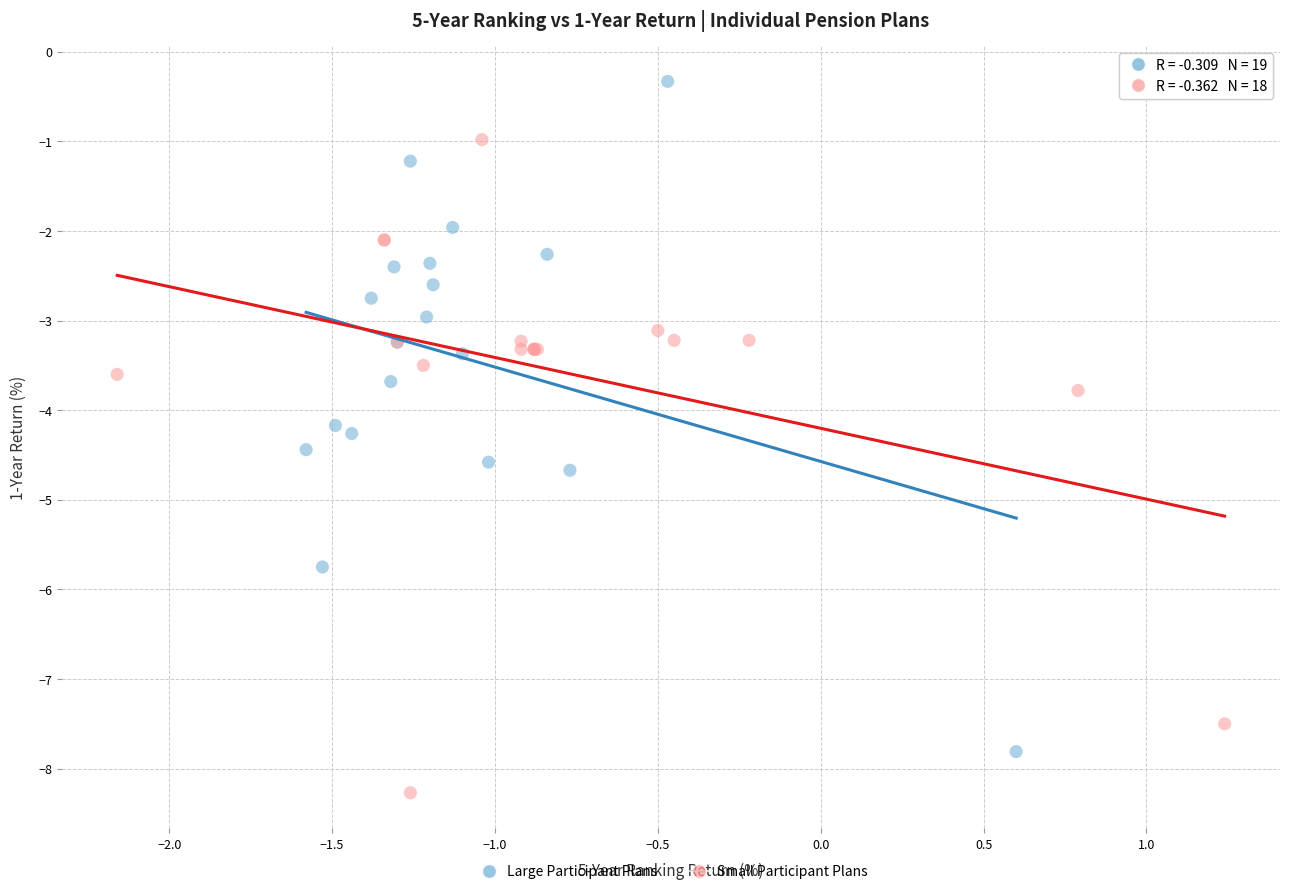

Which series reaches the minimum Y coordinate?

Small Participant Plans